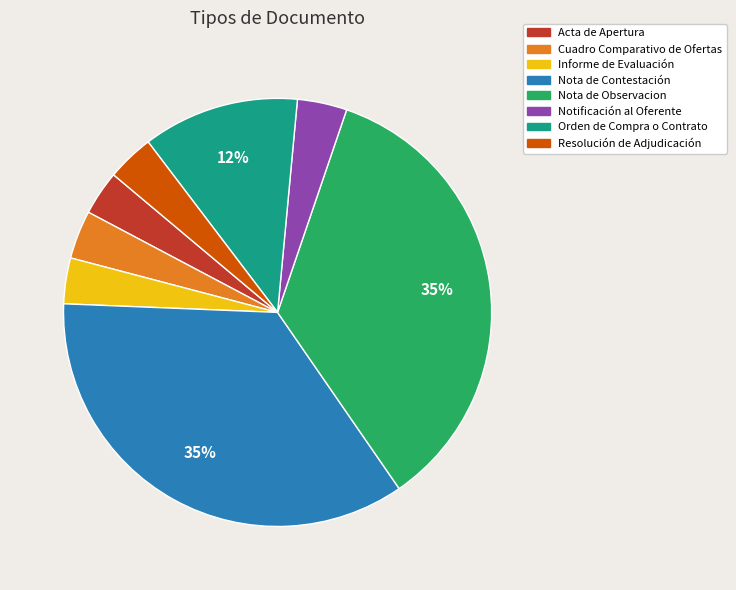

To the nearest percent, what percentage of the pie is Notificación al Oferente?

4%